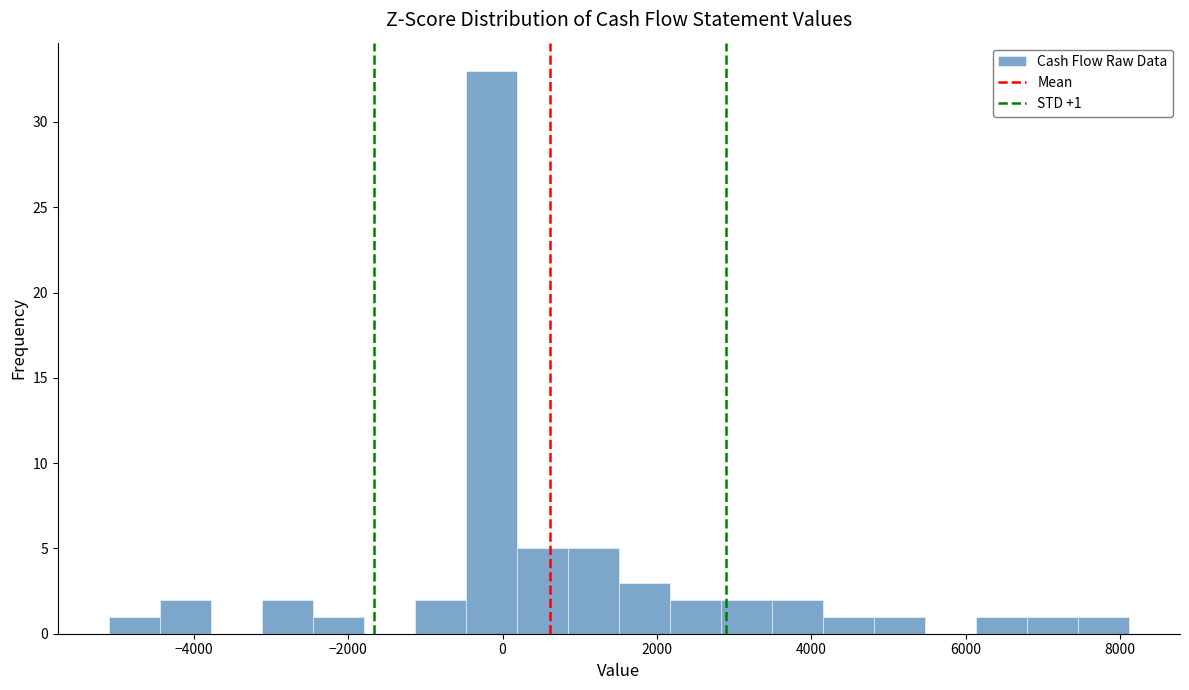

Around what value on the x-axis is the tallest bar? Give the approximate position of its centre, as read against the axis.

-200